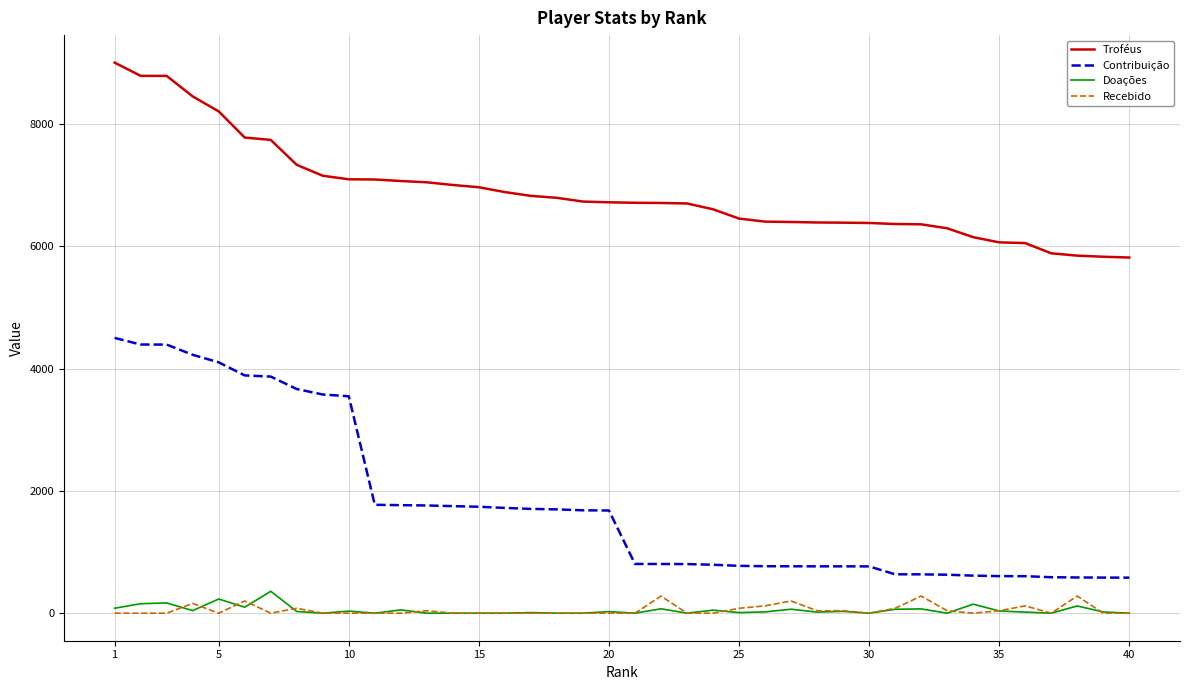

True or false: Recebido and Troféus intersect in this chart.

False